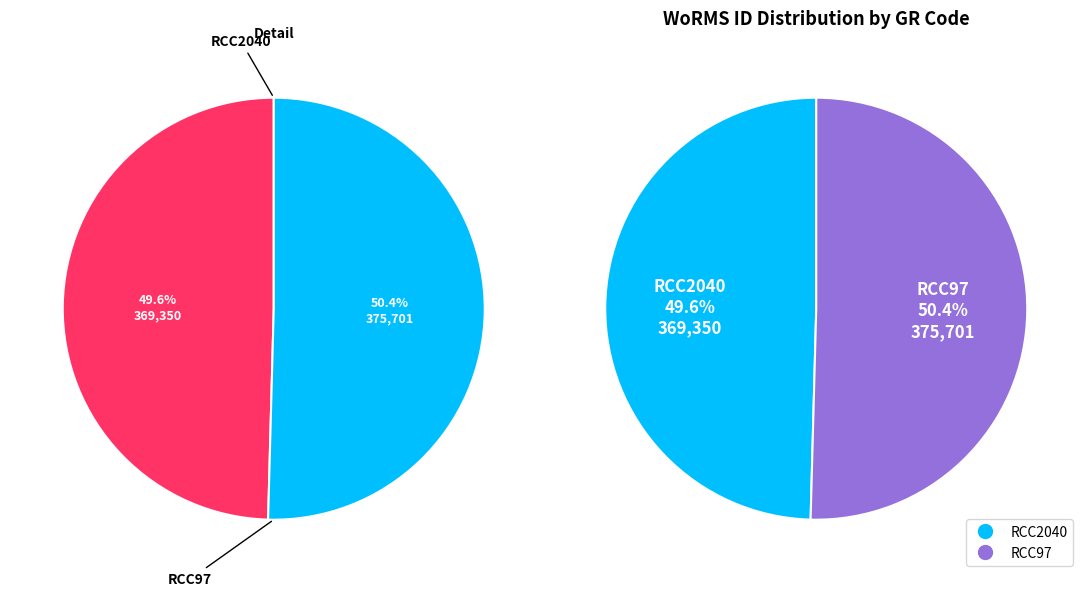

Is there a majority slice in this chart?

Yes